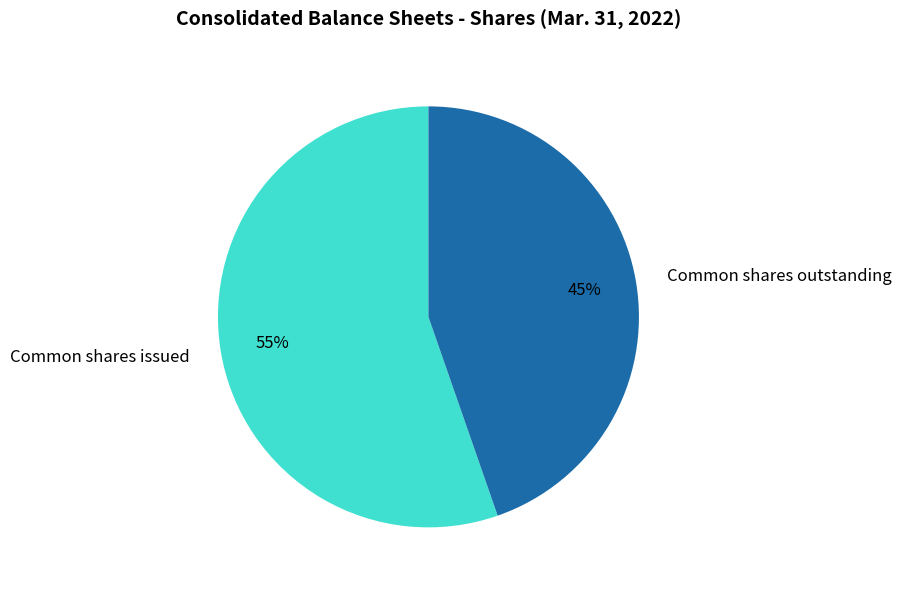

Is there any slice that represents more than half of the pie?

Yes